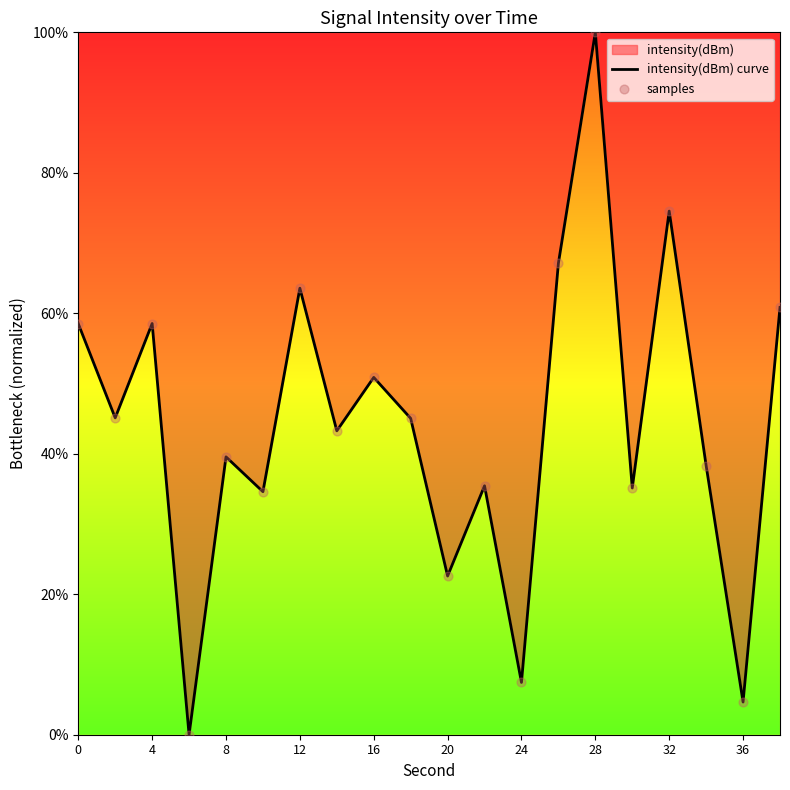

At how many categories does at least one series exceed 17?

17